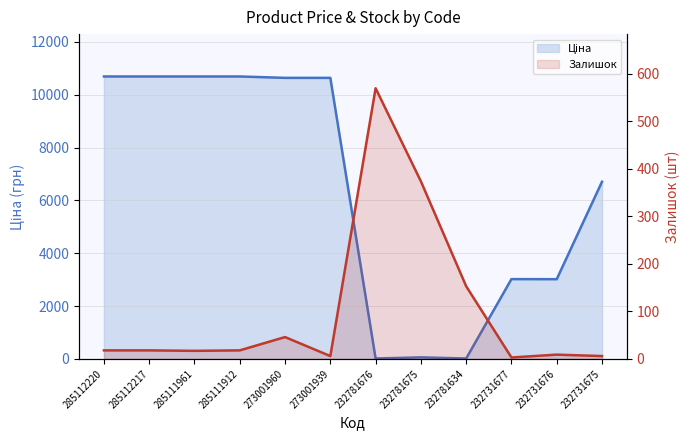

The value of Ціна at 232731676 is 3017.6. True or false?

True